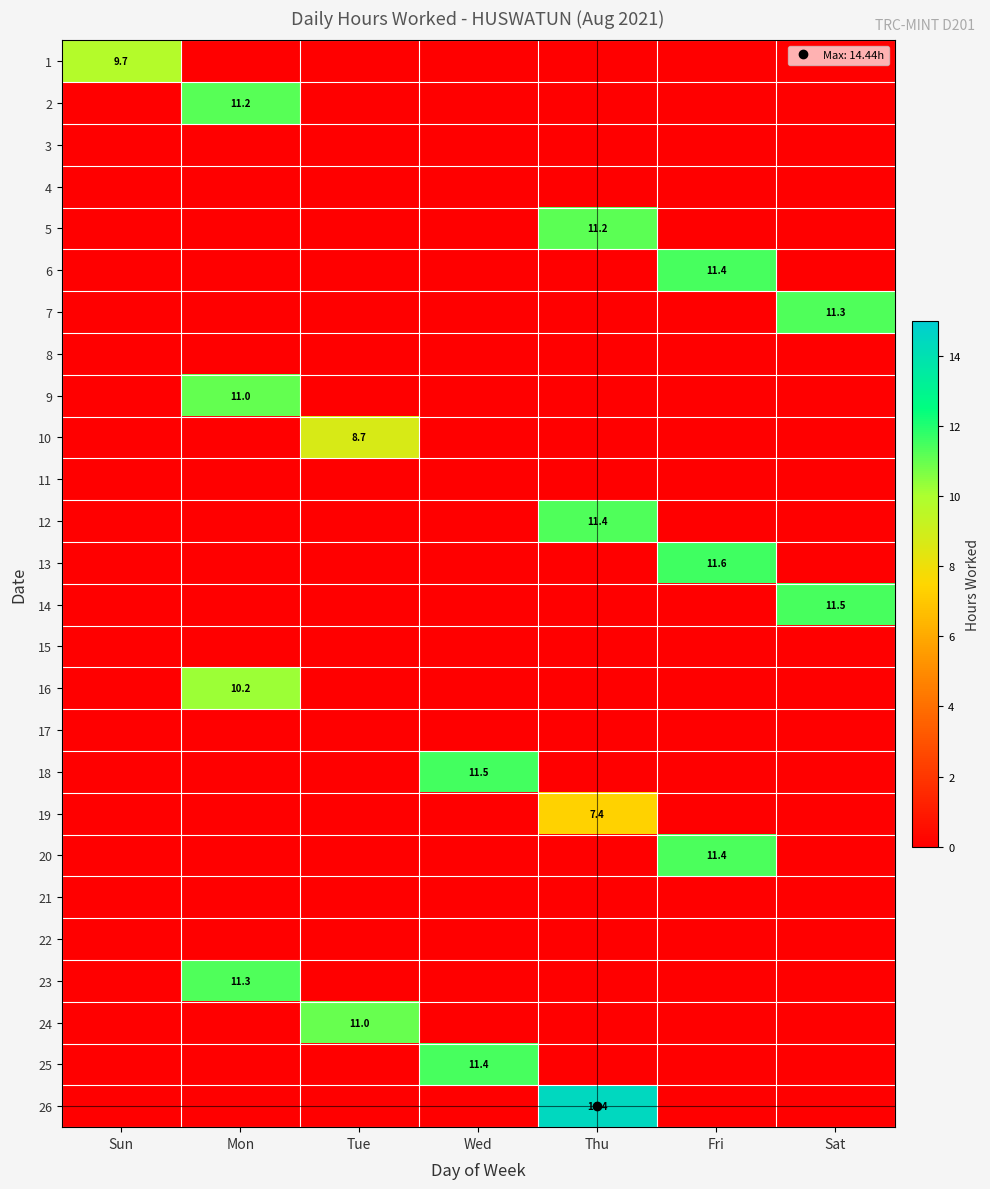

At which category does the chart reach its peak across all series?

Thu